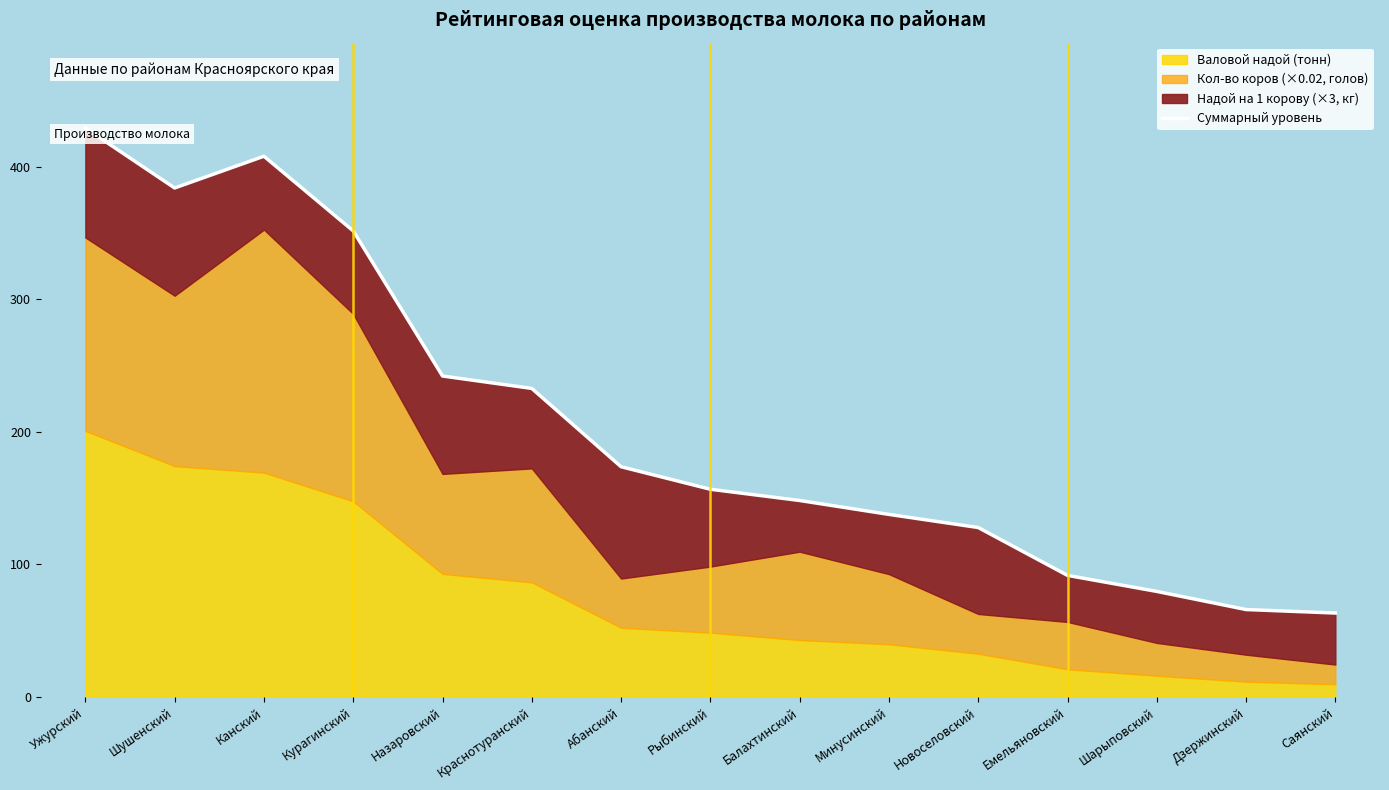

What is the sum of all values?

3091.4